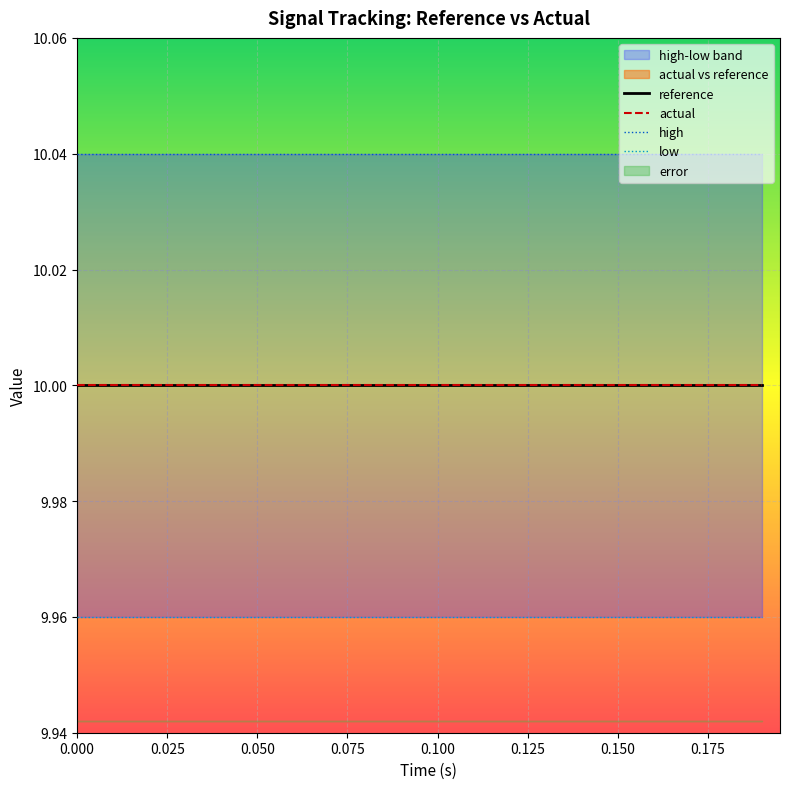

Reading left to right, list all the values displayed in this chart.

reference: 10.0	10.0	10.0	10.0	10.0	10.0	10.0	10.0	10.0	10.0	10.0	10.0	10.0	10.0	10.0	10.0	10.0	10.0	10.0	10.0
actual: 10.0	10.0	10.0	10.0	10.0	10.0	10.0	10.0	10.0	10.0	10.0	10.0	10.0	10.0	10.0	10.0	10.0	10.0	10.0	10.0
high: 10.0	10.0	10.0	10.0	10.0	10.0	10.0	10.0	10.0	10.0	10.0	10.0	10.0	10.0	10.0	10.0	10.0	10.0	10.0	10.0
low: 10.0	10.0	10.0	10.0	10.0	10.0	10.0	10.0	10.0	10.0	10.0	10.0	10.0	10.0	10.0	10.0	10.0	10.0	10.0	10.0